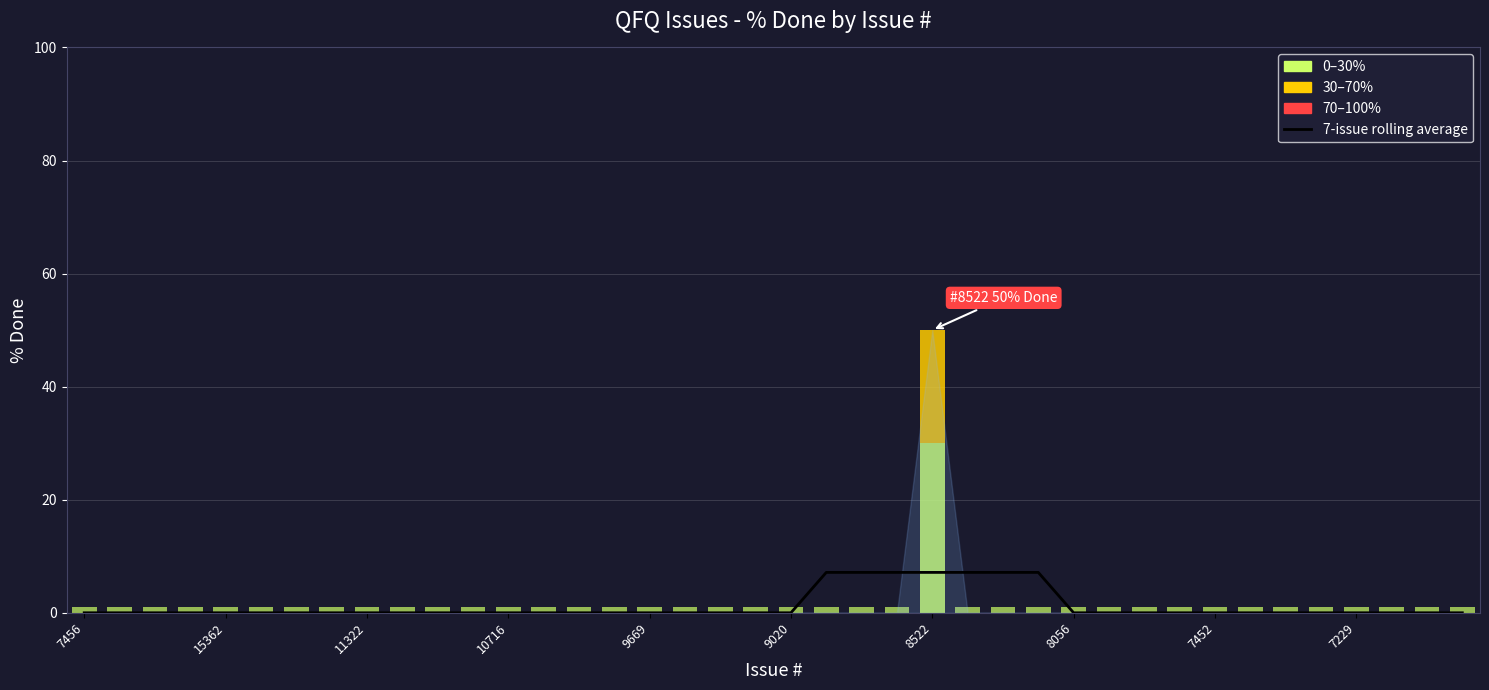

What is the average value?

1.2